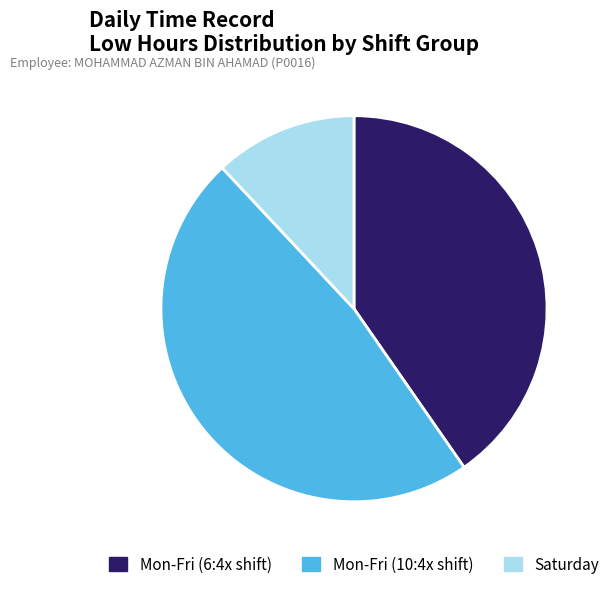

How many slices are in this pie chart?

3